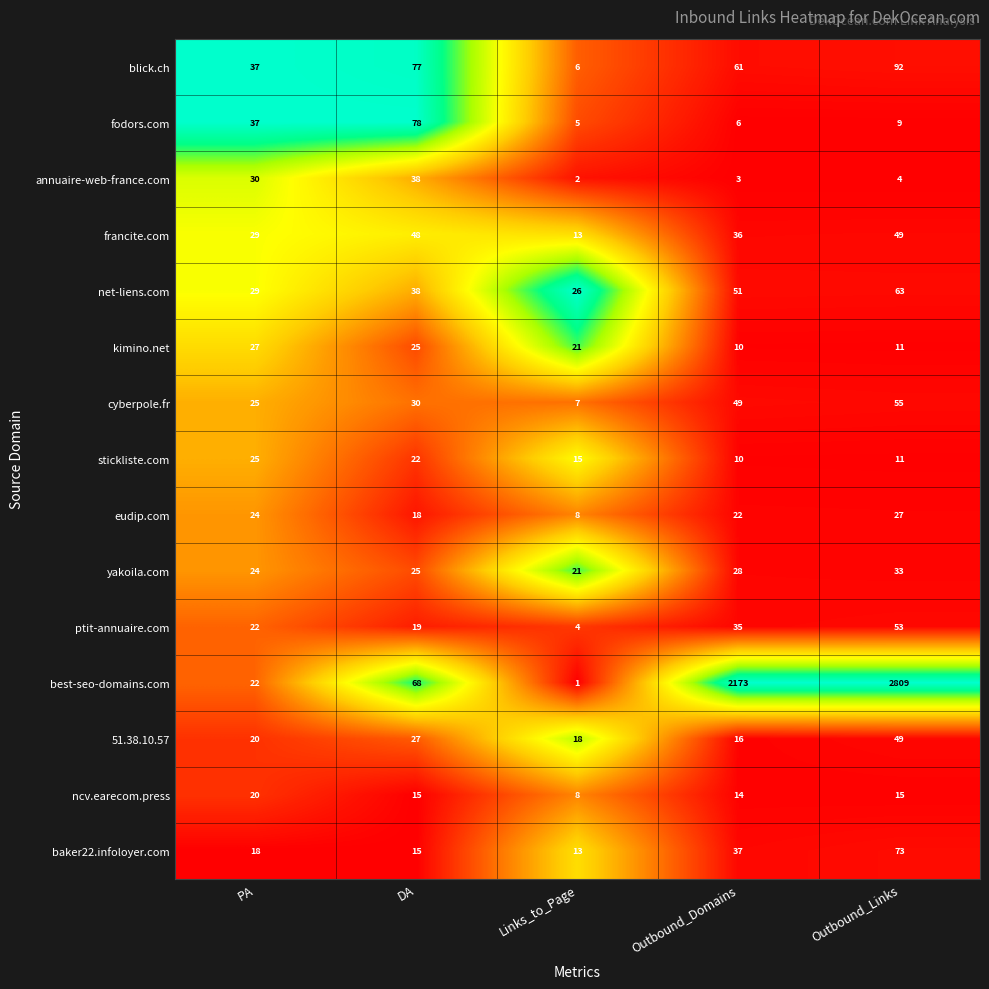

What is the difference between the annuaire-web-france.com values at Links_to_Page and DA?

36